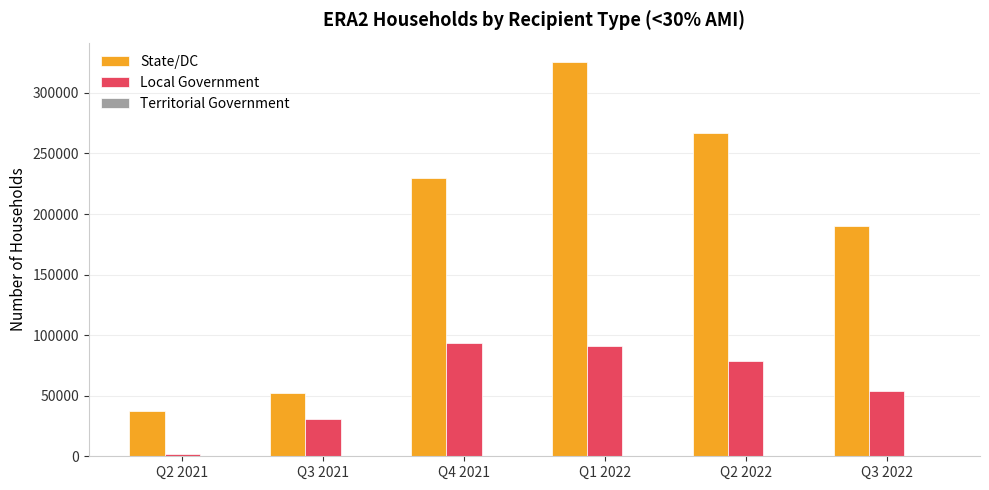

The value of Local Government at Q3 2021 is 53412. True or false?

False